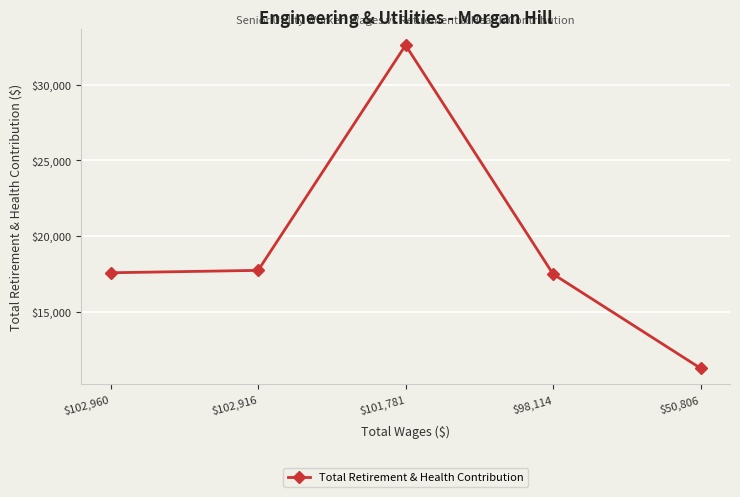

What is the average value?

19340